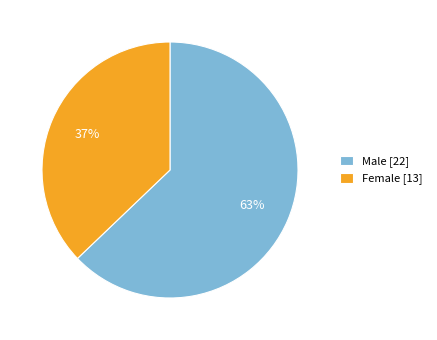

Is the sum of Male [22] and Female [13] greater than half?

Yes